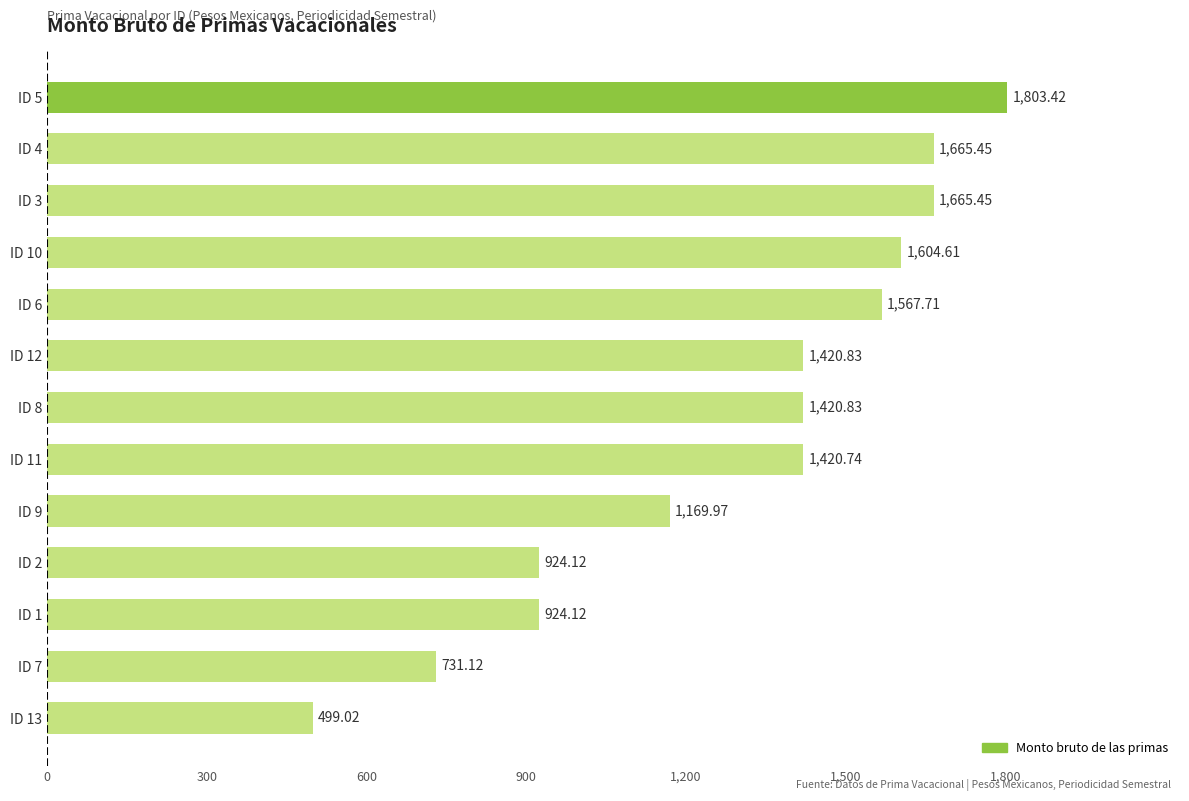

What is the sum of all values?

16817.4